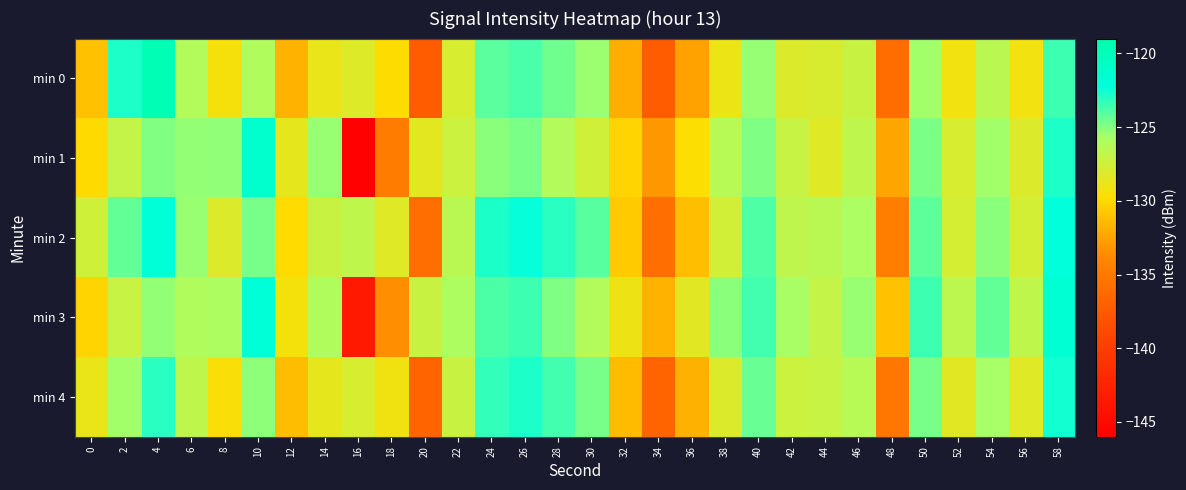

Between 30 and 18, which is larger?

30